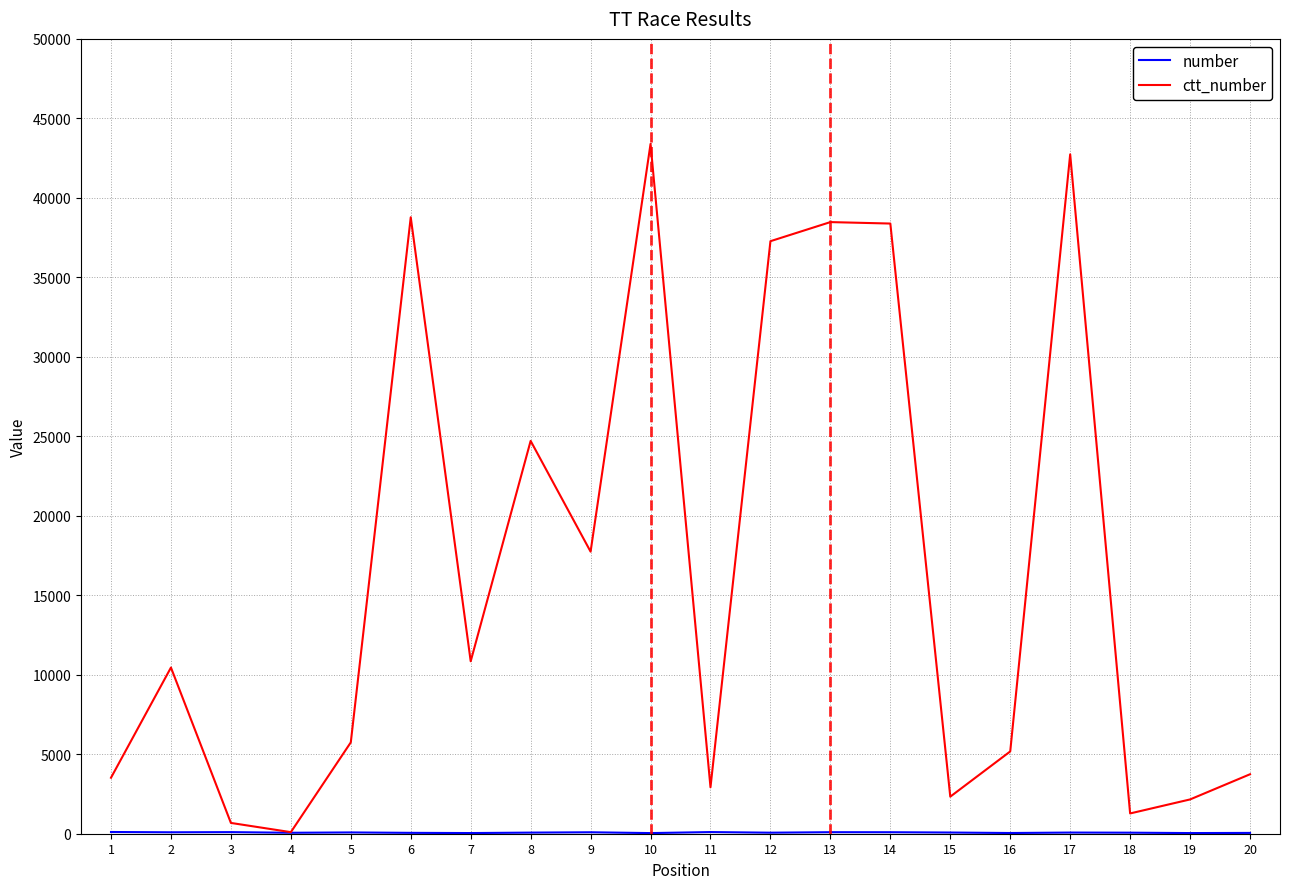

What is the greatest value displayed?

43392